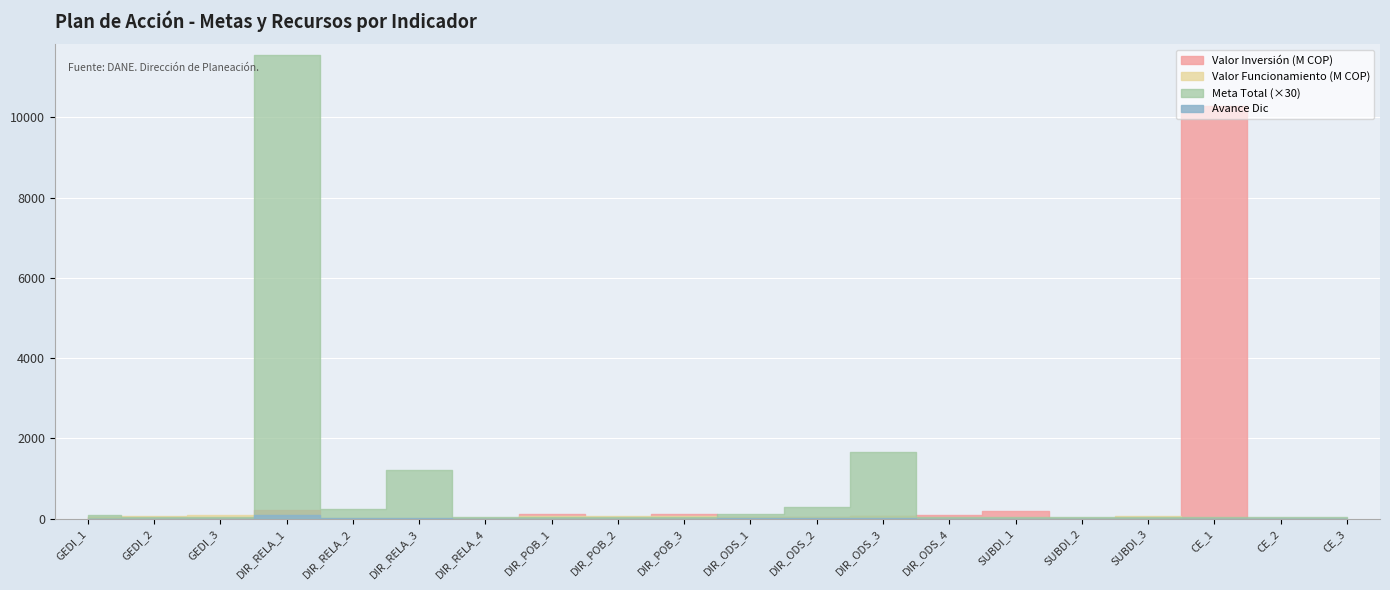

At which category does Meta Total reach its first local peak?

DIR_RELA_1